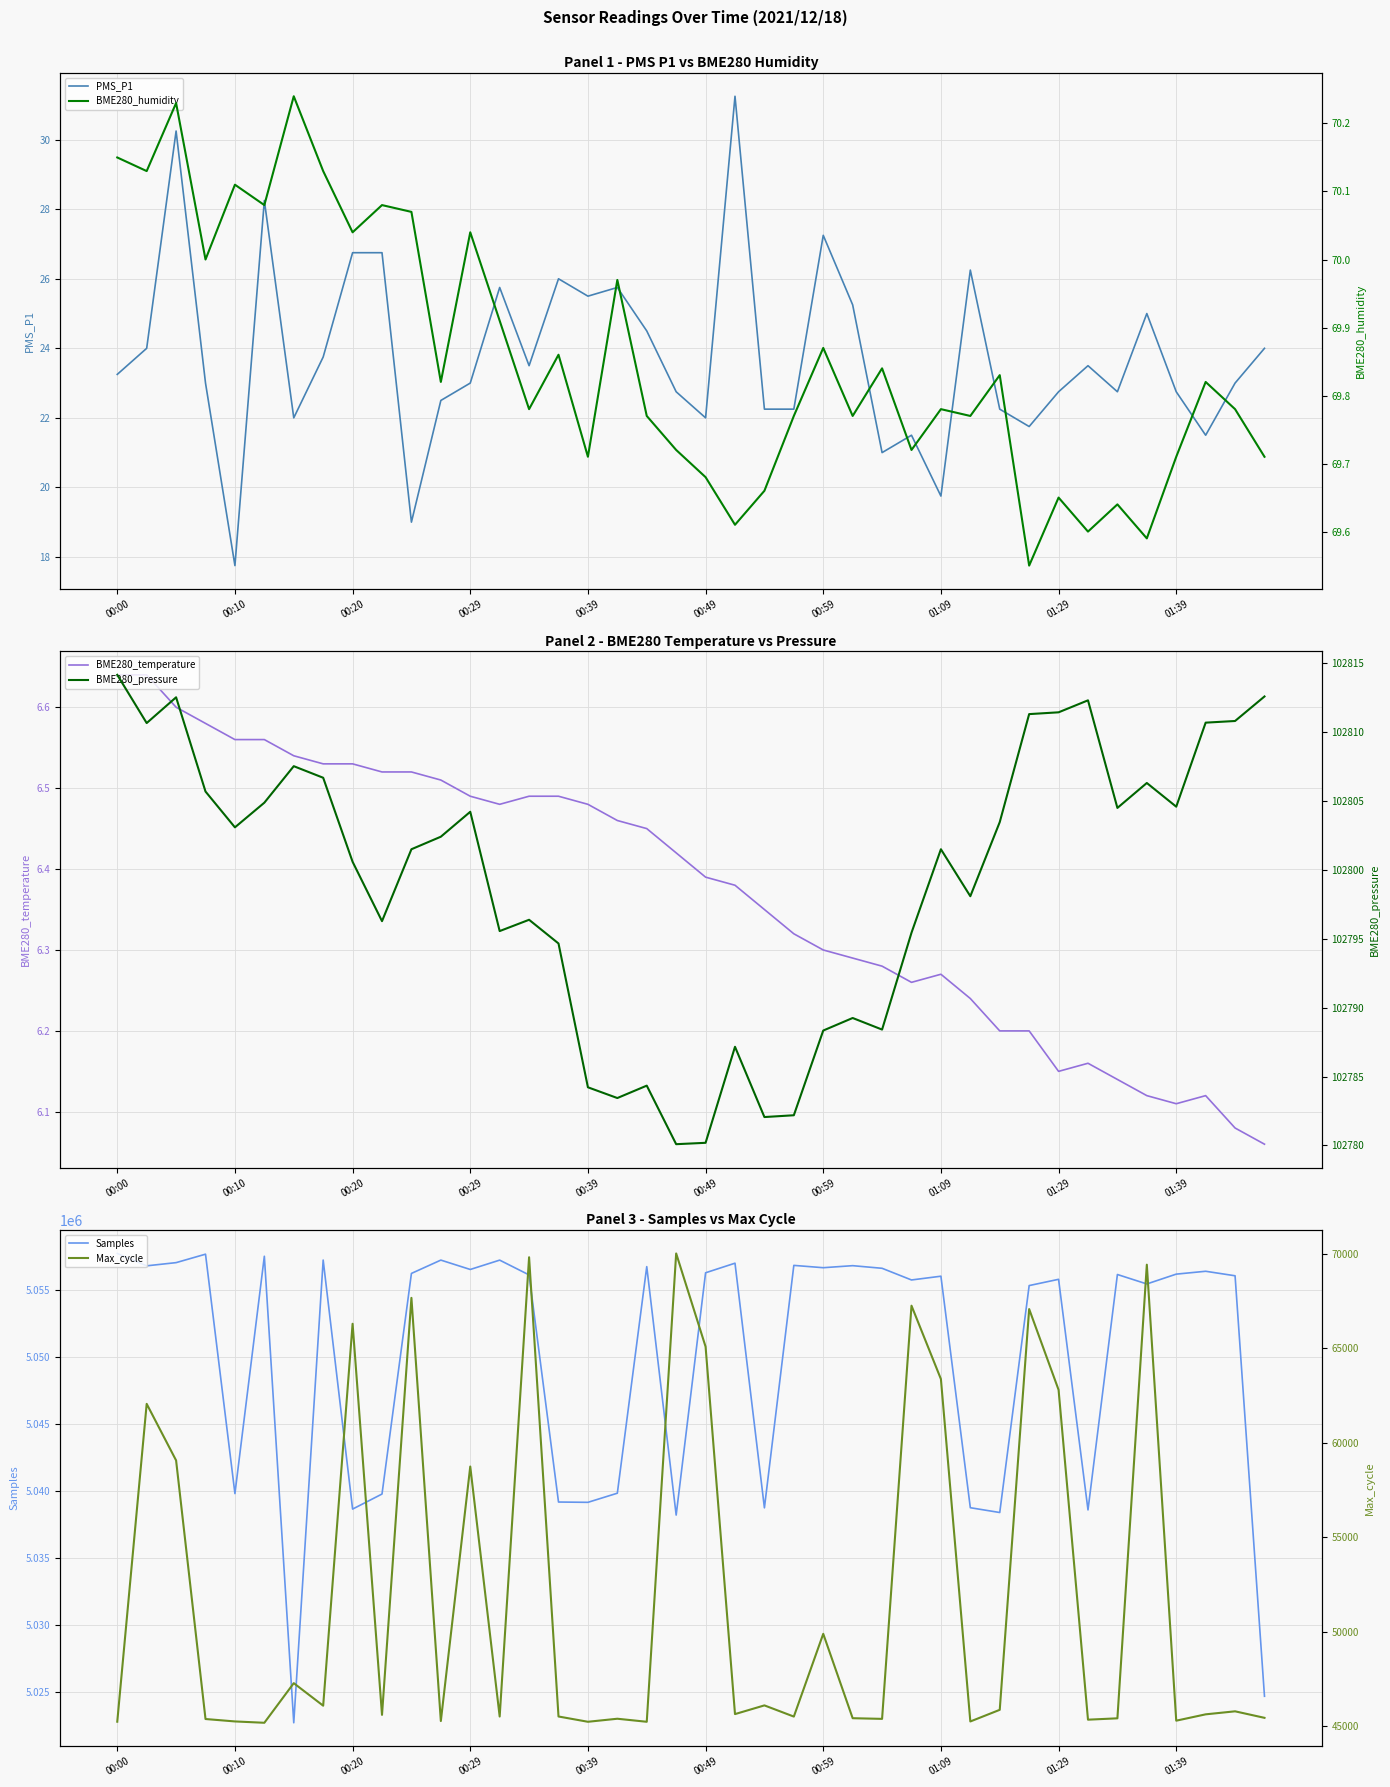

How many lines are shown in the chart?

6